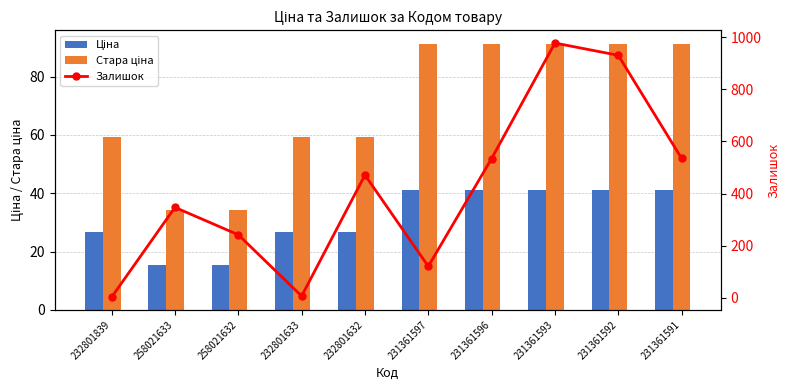

Which label corresponds to the largest value in the chart?

231361593